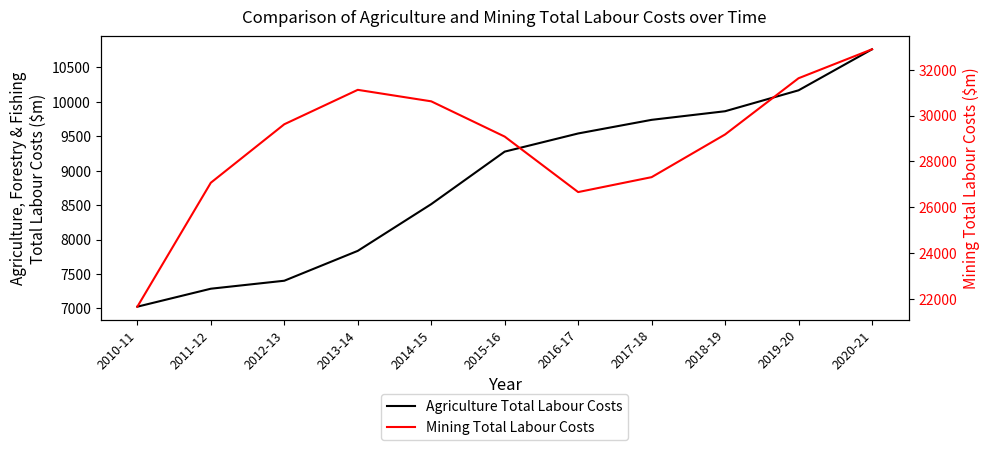

How many data points in Mining Total Labour Costs are above 29174?

5